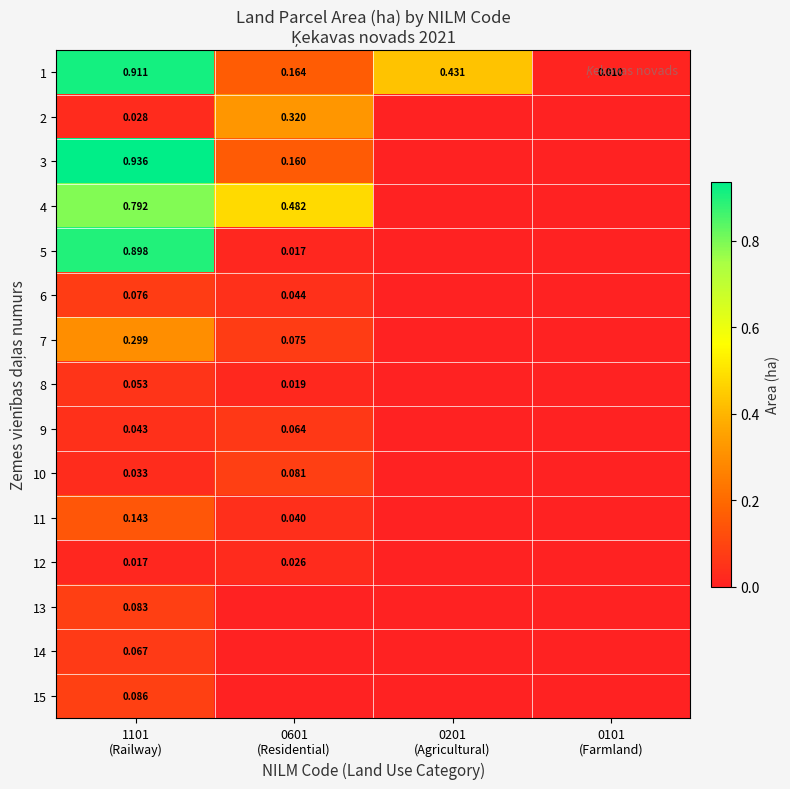

What is the difference between the 7 values at 1101 (Railway) and 0201 (Agricultural)?

0.3